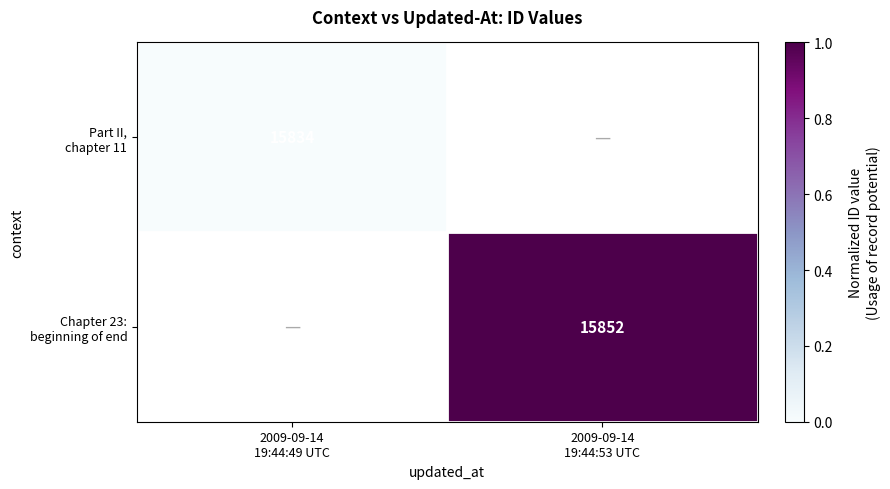

Count the number of categories in the chart.

2